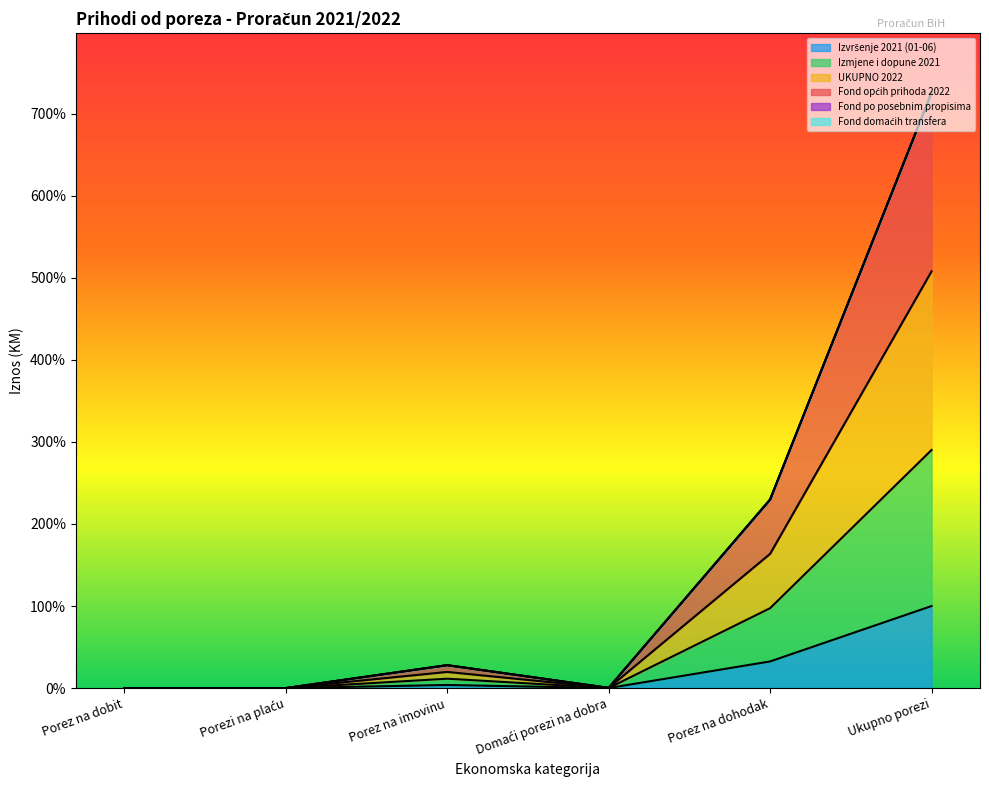

At which category does Izvršenje 2021 (01-06) reach its first local valley?

Porezi na plaću